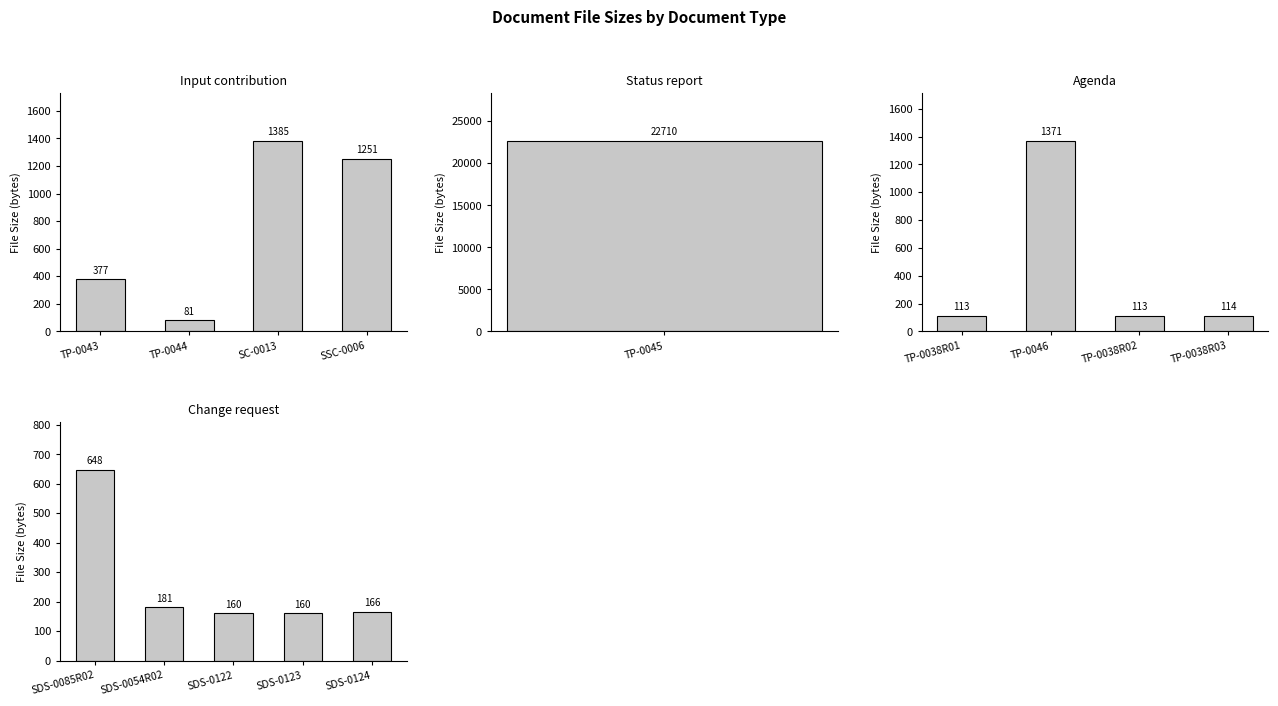

What is the sum of the values at SDS-0123 and TP-0046?

1531